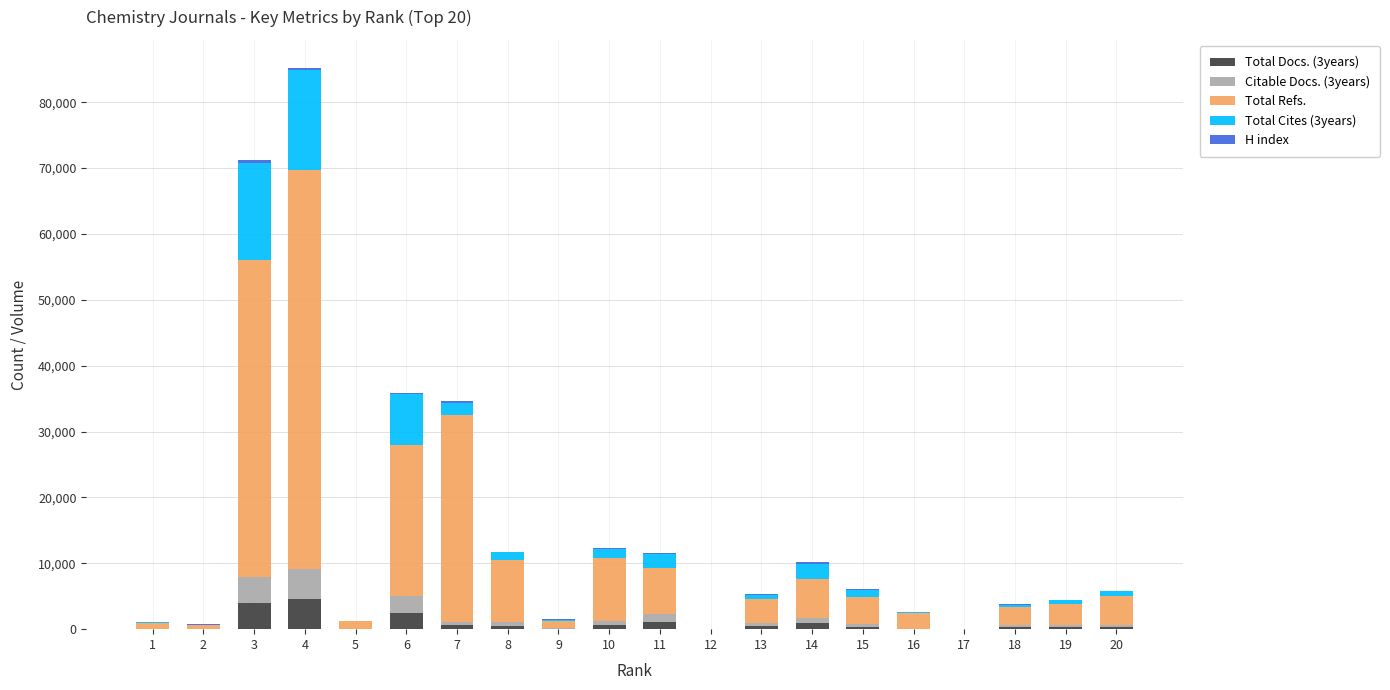

Between 5 and 9, which series saw the biggest shift?

Total Refs.